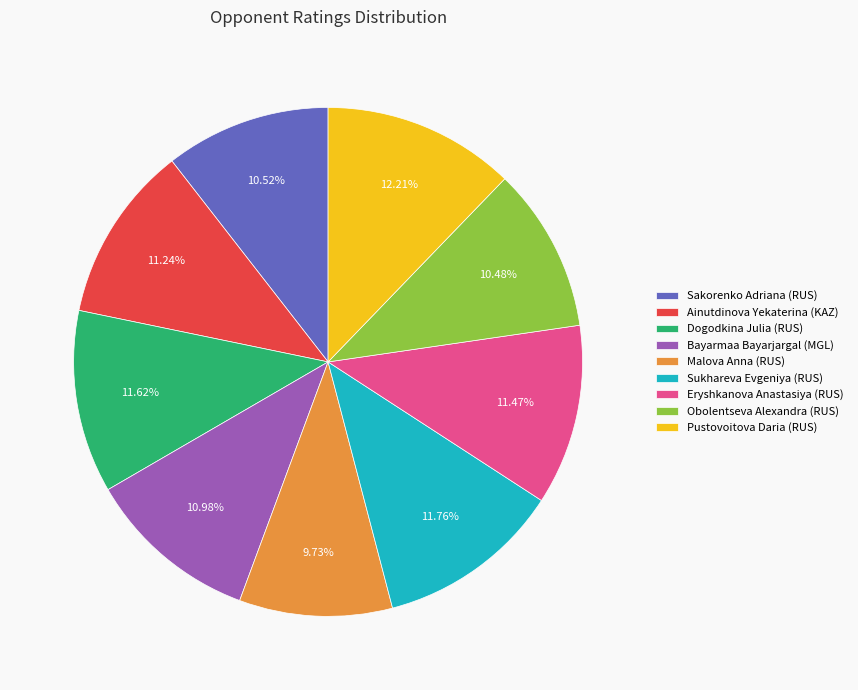

Which has a higher value, Bayarmaa Bayarjargal (MGL) or Pustovoitova Daria (RUS)?

Pustovoitova Daria (RUS)